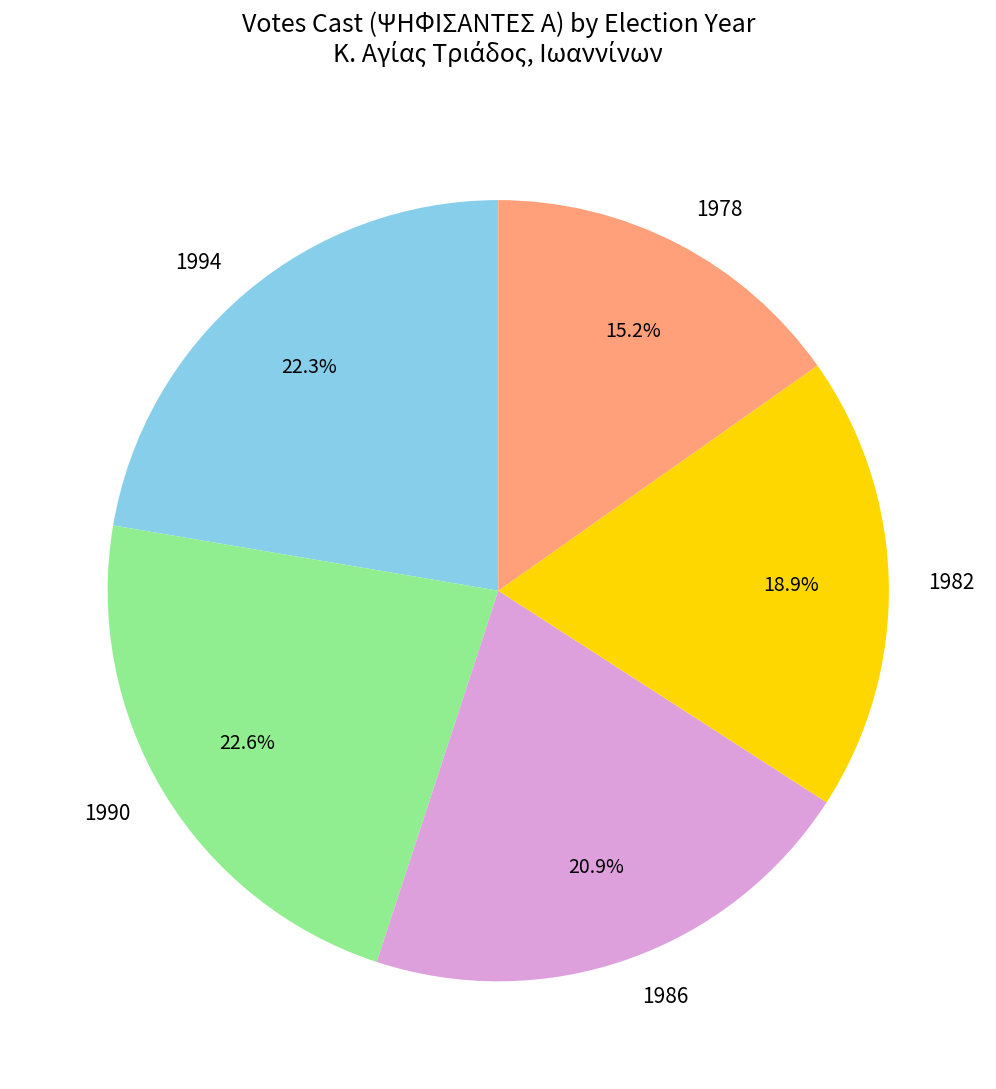

How many slices are in this pie chart?

5